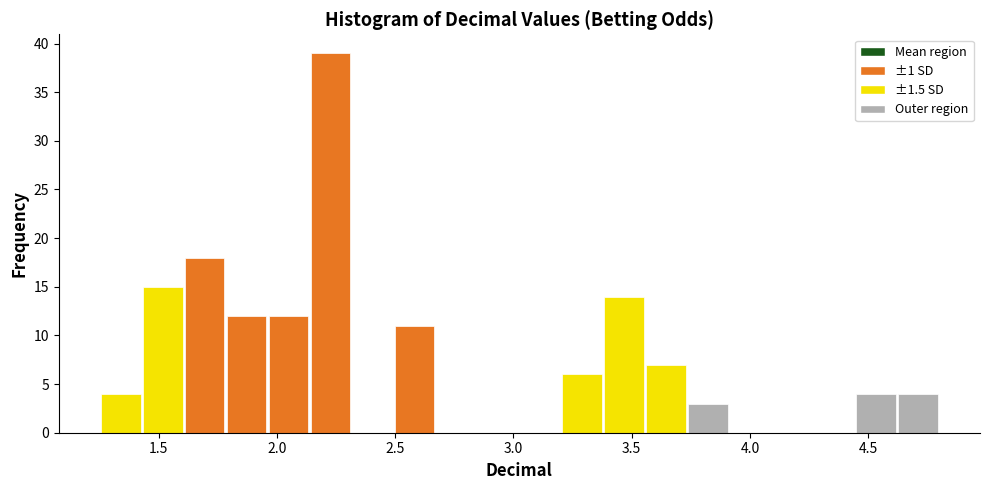

Read against the x-axis, roughly where is the centre of the tallest bar?

2.25